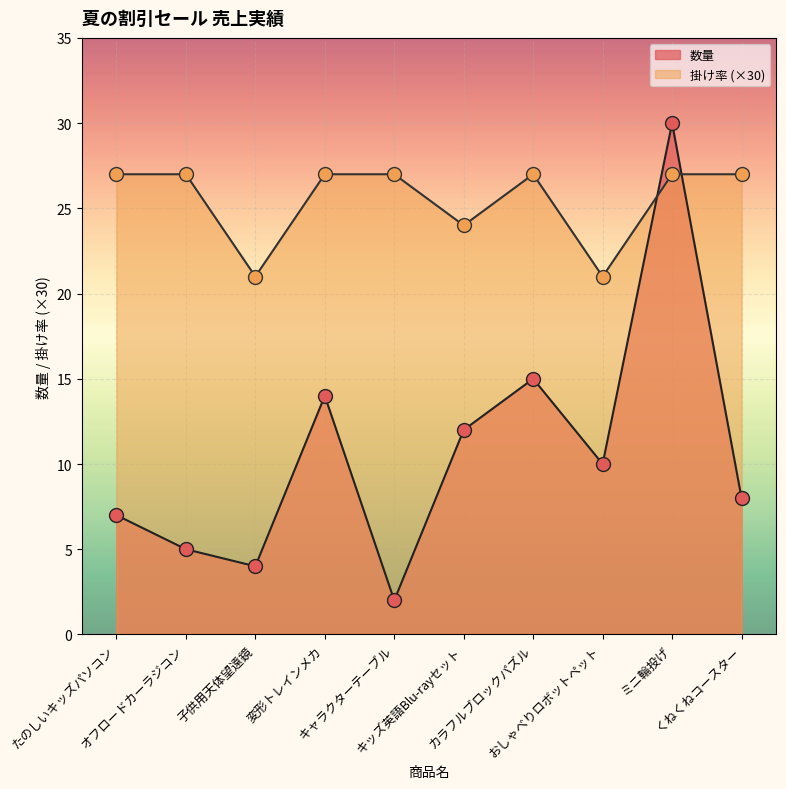

Which series contains the highest Y value?

数量